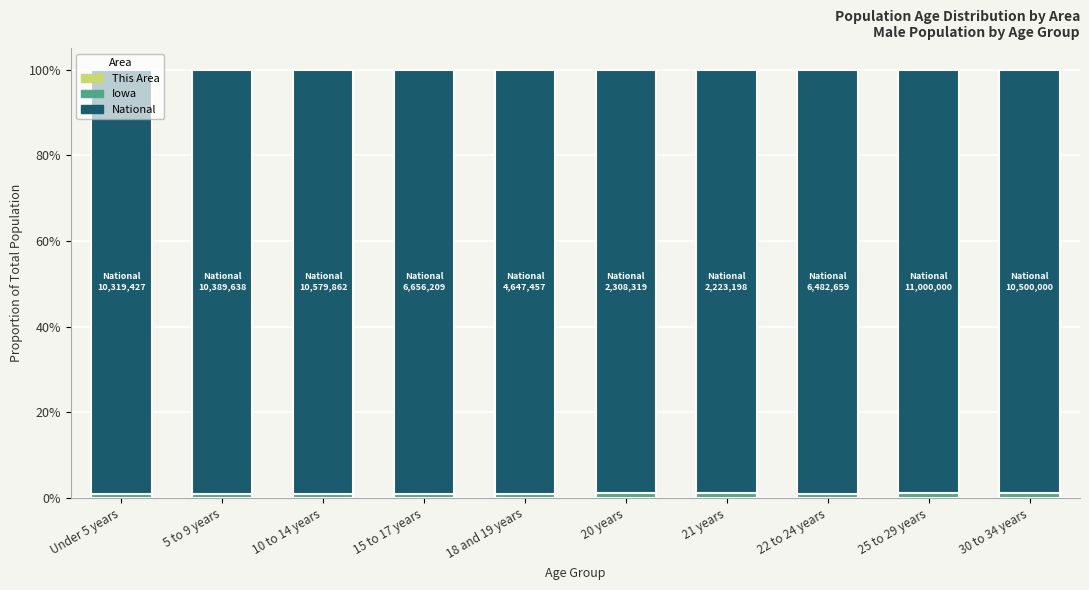

Does the chart contain stacked bars?

Yes